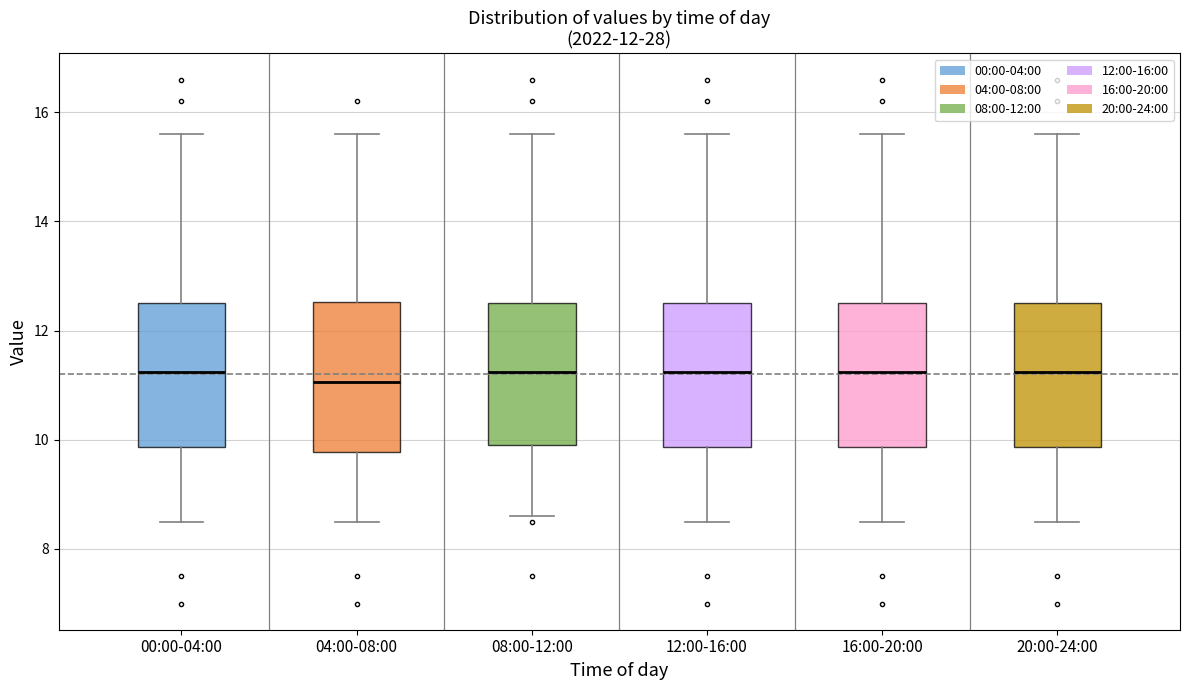

Reading left to right, read every box against the y-axis: the position of its median line, the range the box covers, and the ends of its whiskers. The values are not printed on the chart, so give them approximately, as read against the axis.

00:00-04:00: median 11.2, box 9.8 to 12.6, whiskers 8.6 to 15.6
04:00-08:00: median 11.0, box 9.8 to 12.6, whiskers 8.6 to 15.6
08:00-12:00: median 11.2, box 10.0 to 12.6, whiskers 8.6 to 15.6
12:00-16:00: median 11.2, box 9.8 to 12.6, whiskers 8.6 to 15.6
16:00-20:00: median 11.2, box 9.8 to 12.6, whiskers 8.6 to 15.6
20:00-24:00: median 11.2, box 9.8 to 12.6, whiskers 8.6 to 15.6